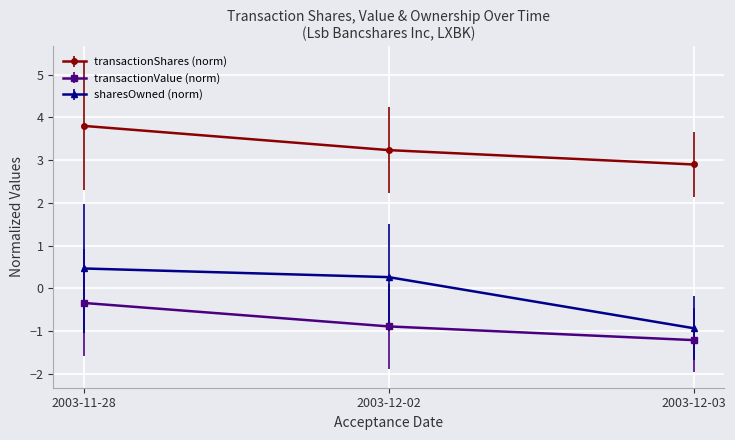

Which series has the widest spread of values?

sharesOwned (norm)